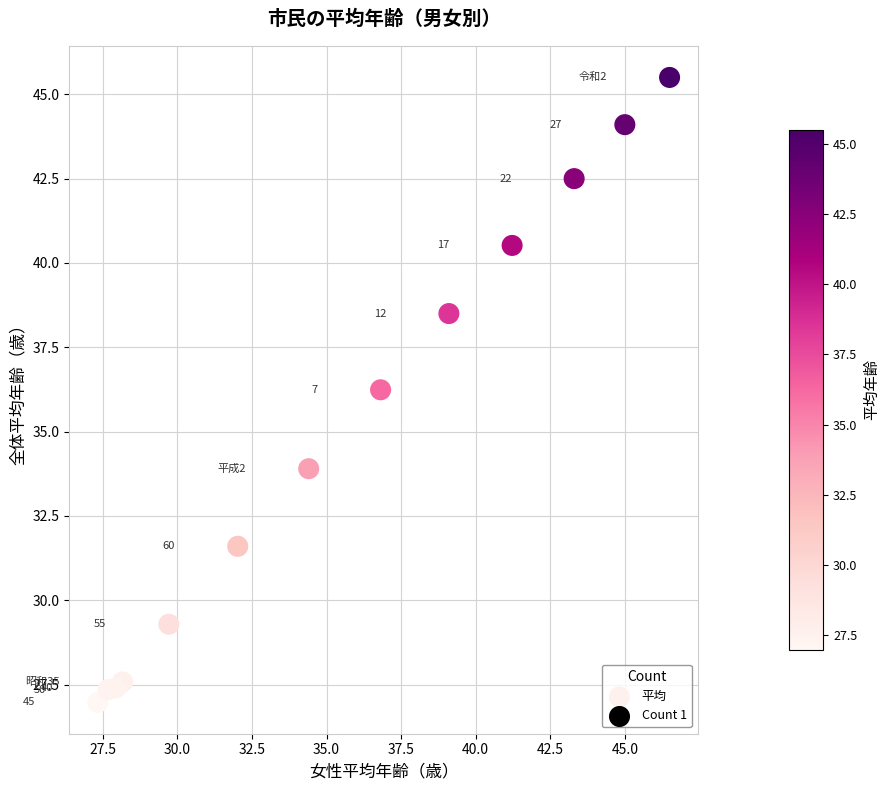

What is the range of X values (max minus min)?

19.2